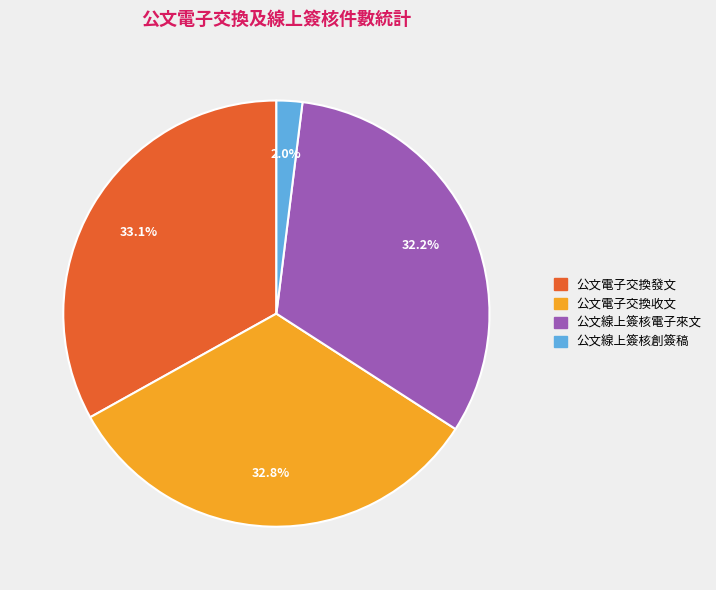

To the nearest percent, what is the combined percentage of 公文線上簽核創簽稿 and 公文電子交換收文?

35%